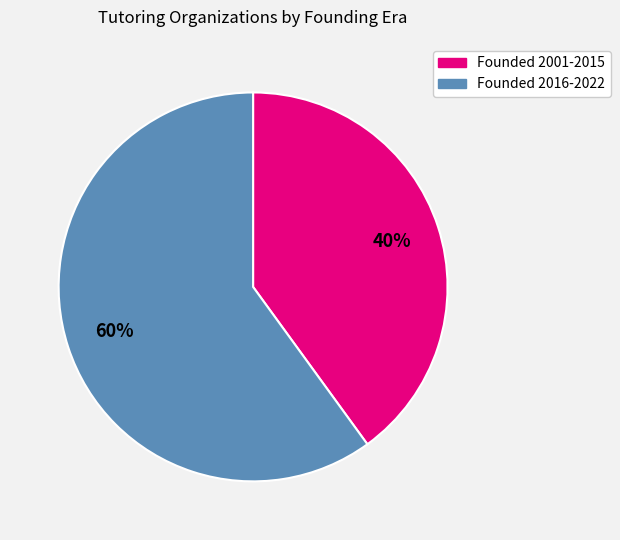

To the nearest percent, what is the difference between the largest and smallest slice percentages?

20%